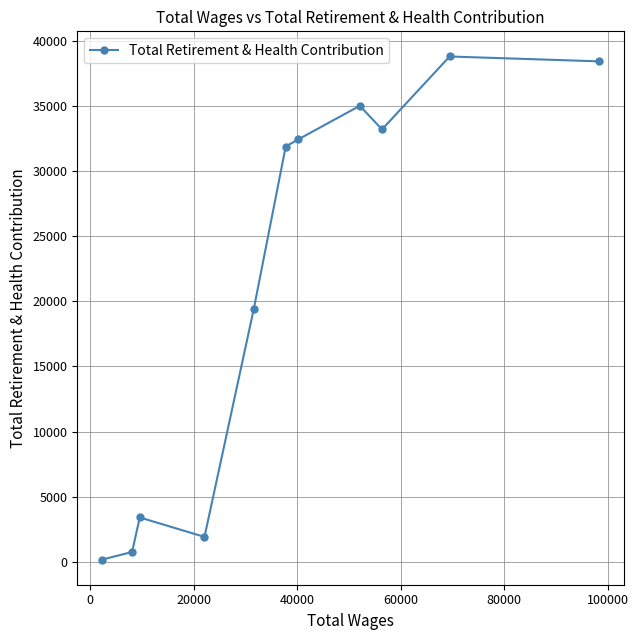

What is the sum of all values?

235497